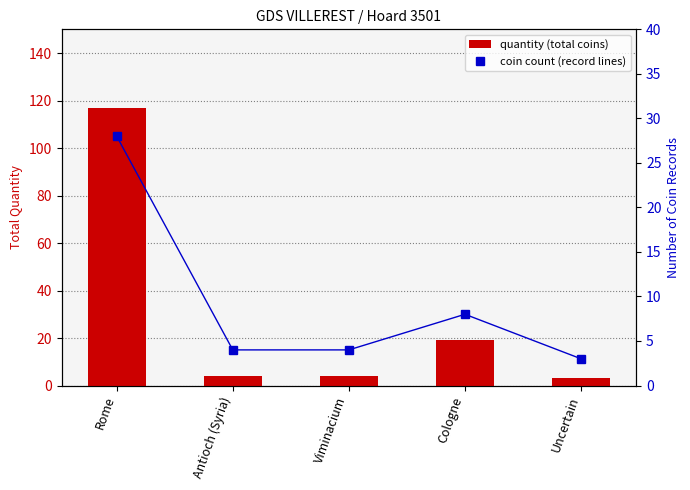

List the series in order of their peak value, highest first.

quantity, coin count